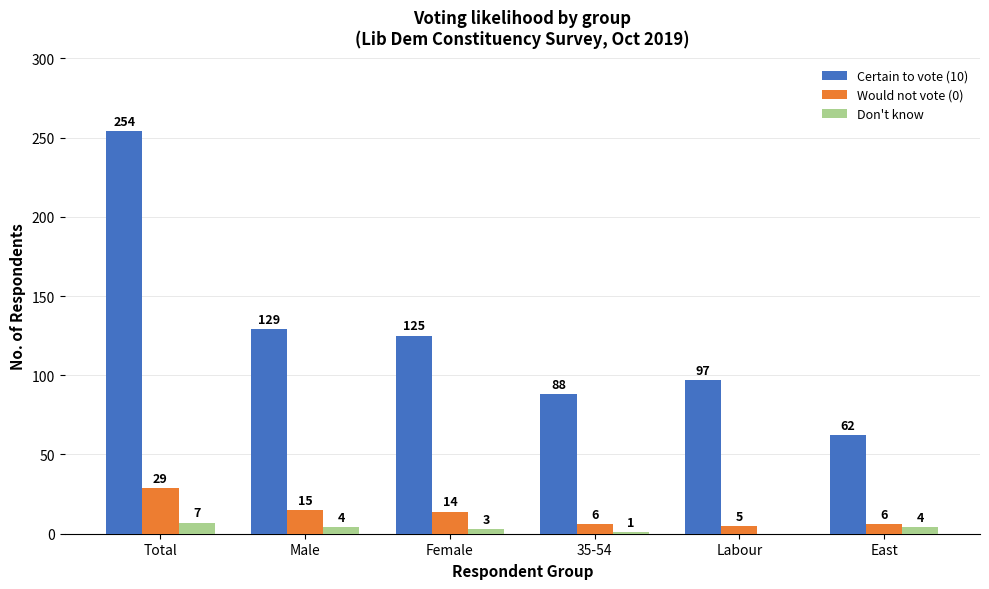

Which series has the largest total across all categories?

Certain to vote (10)